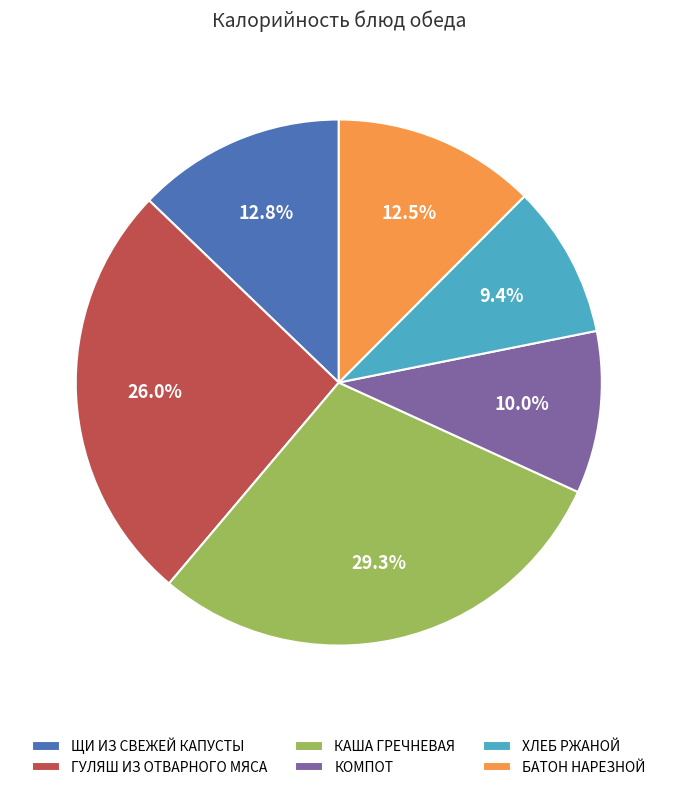

Approximately how many times larger is the value at КОМПОТ compared to ЩИ ИЗ СВЕЖЕЙ КАПУСТЫ?

0.8